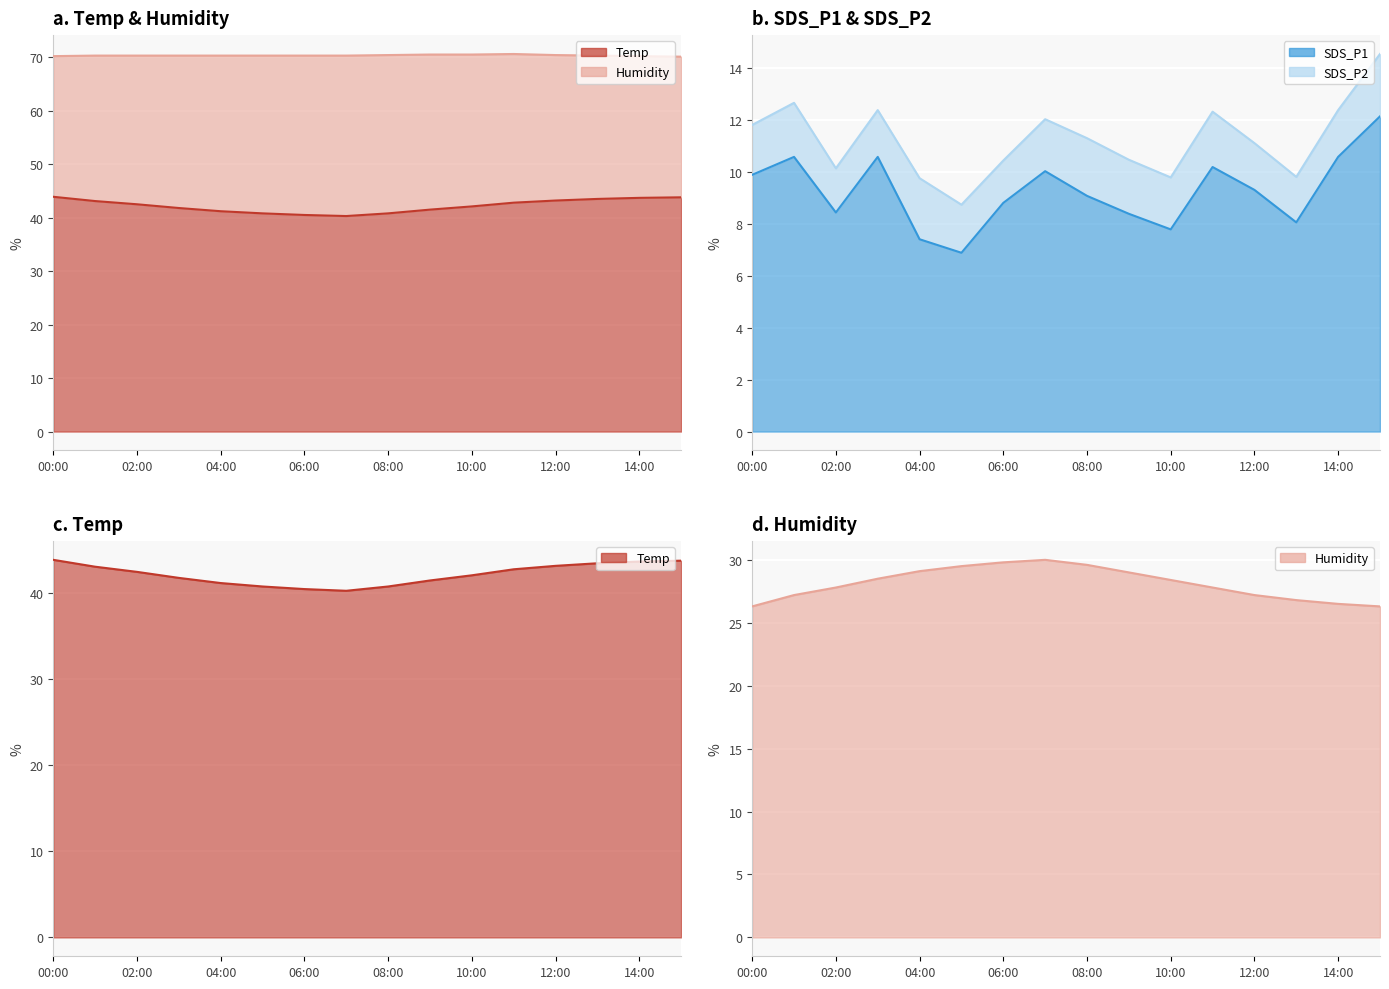

What is the minimum value for SDS_P1?

6.9